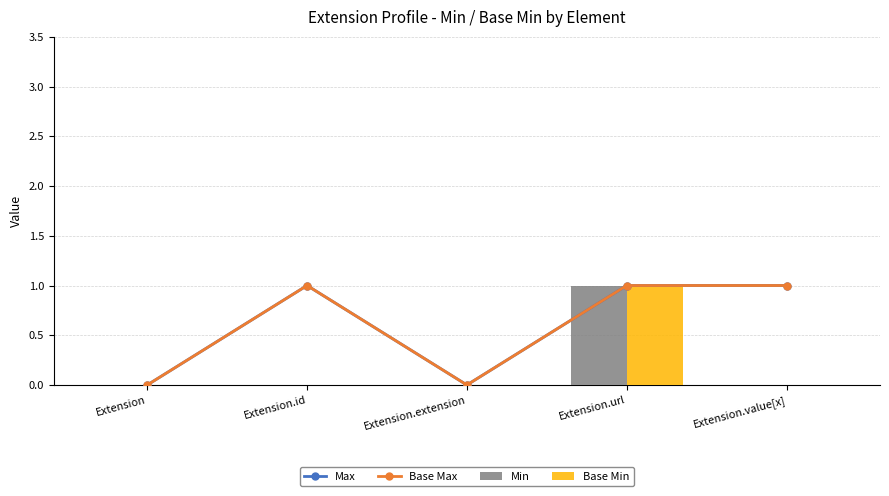

Reading left to right, extract all data points from this chart.

Max: 0	1	0	1	1
Base Max: 0	1	0	1	1
Min: 0	0	0	1	0
Base Min: 0	0	0	1	0